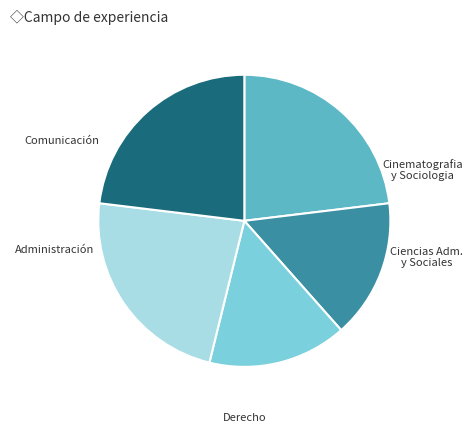

Is there a majority slice in this chart?

No